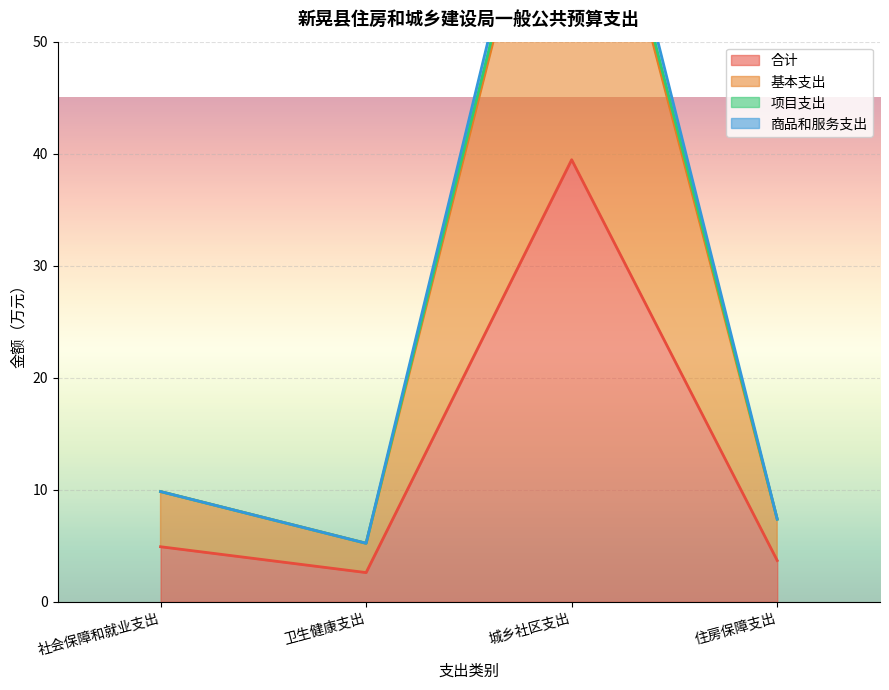

Which series changed the most between 卫生健康支出 and 住房保障支出?

基本支出